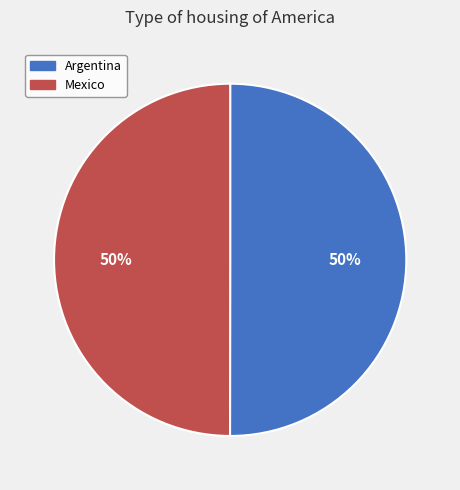

To the nearest percent, what is the combined percentage of Mexico and Argentina?

100%